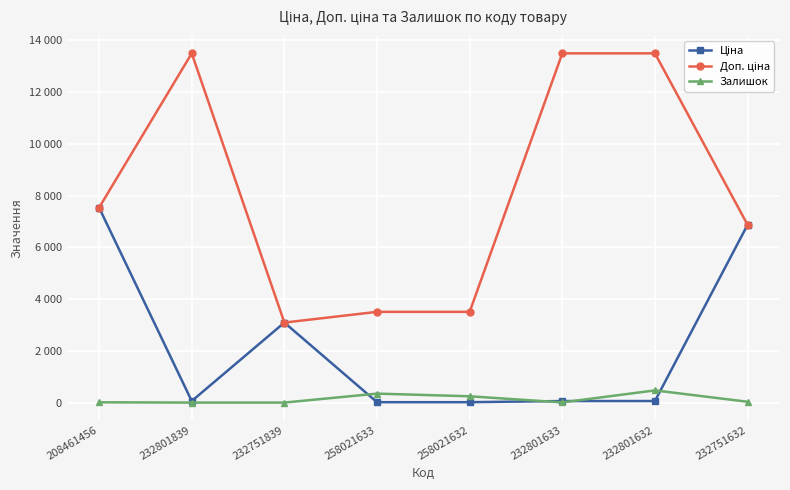

Is this an area chart (filled region under the line)?

No